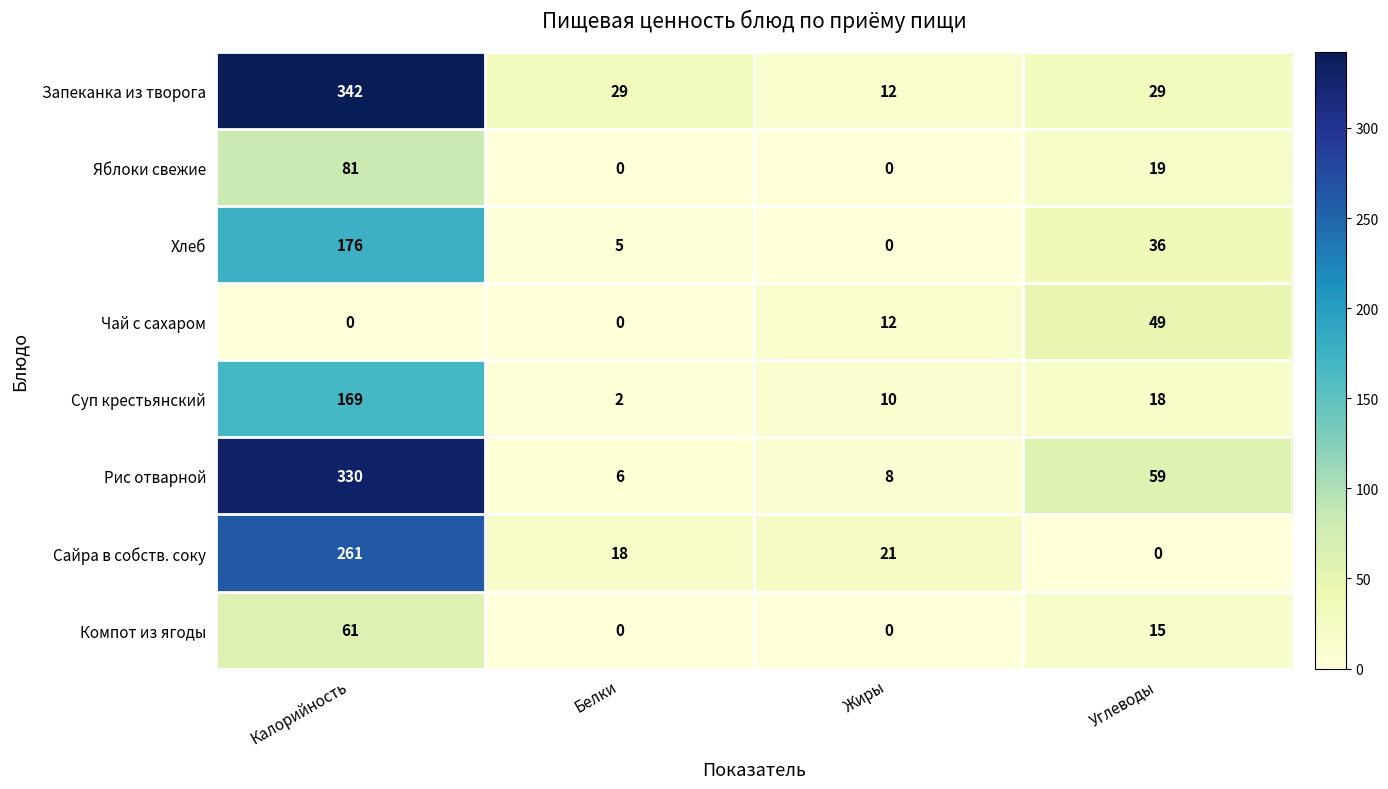

At which label does Компот из ягоды reach its peak?

Калорийность